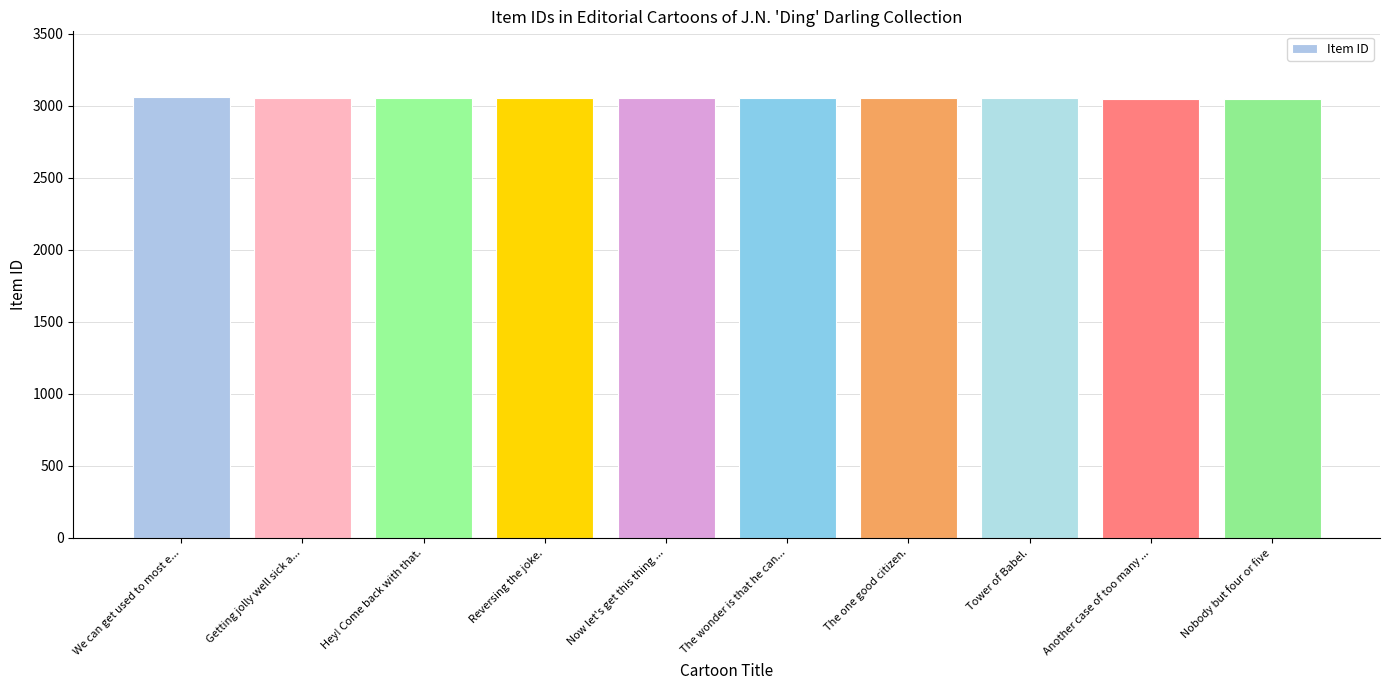

Are the bars grouped side by side (vs. stacked)?

No